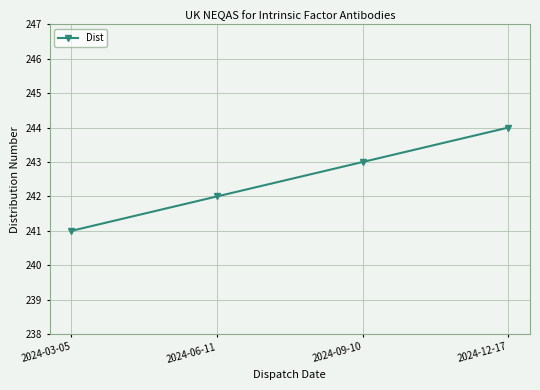

The value at 2024-09-10 is 62. True or false?

False